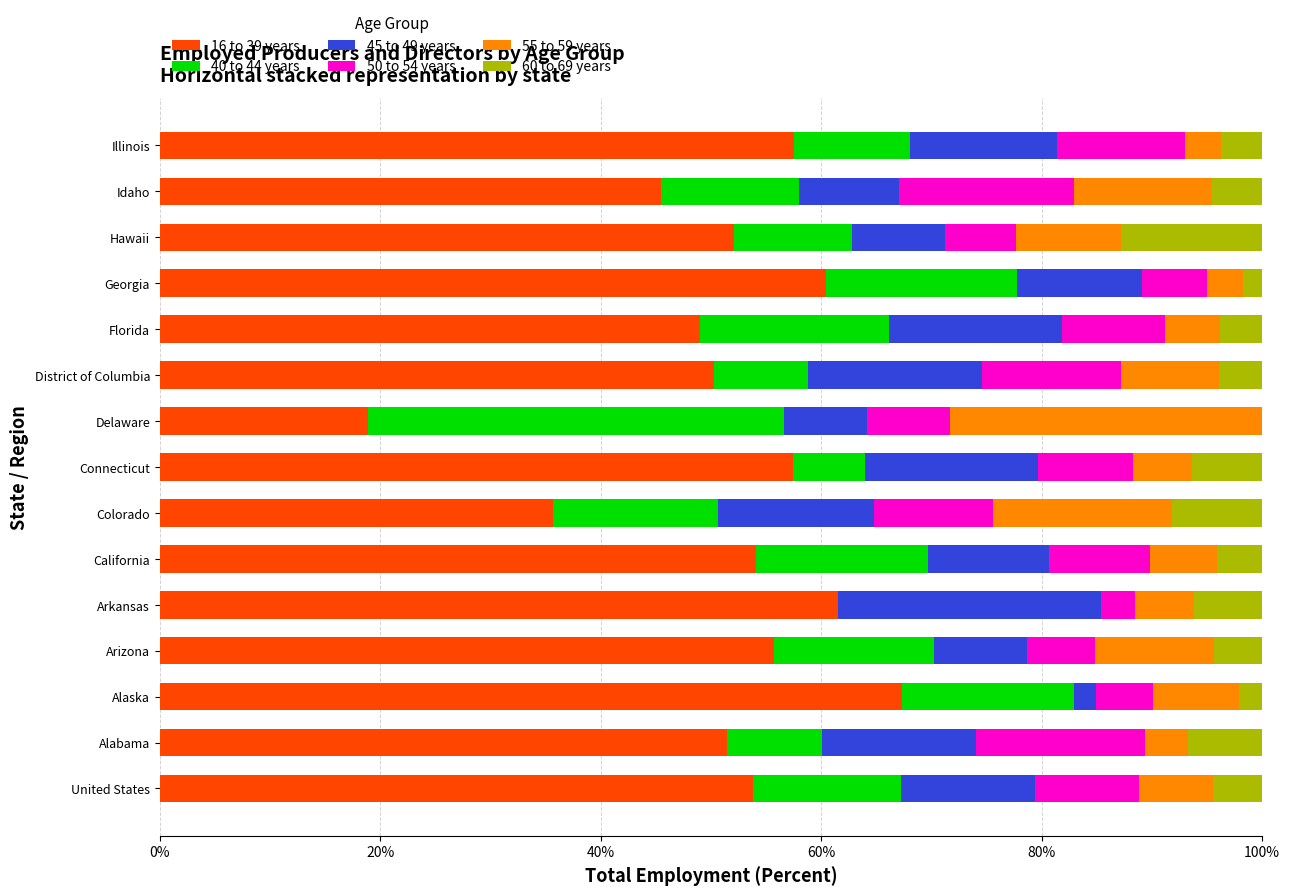

The 16 to 39 years series shows 45.5 at Idaho. True or false?

True